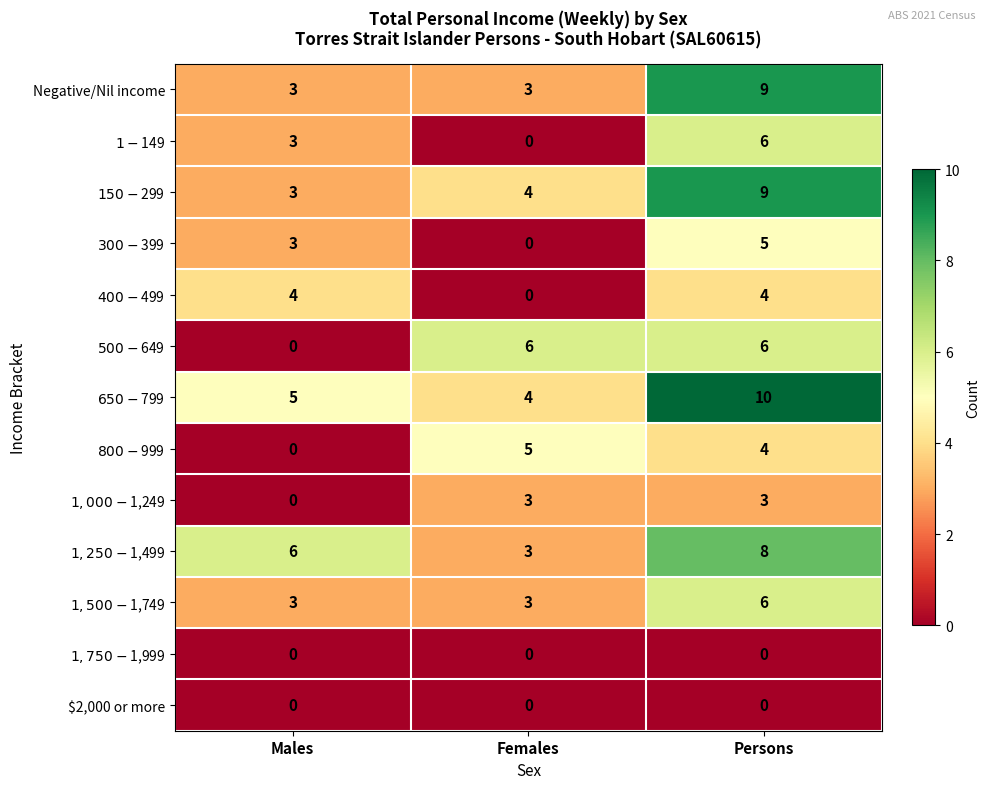

True or false: $2,000 or more has a value of 0 at Females.

True